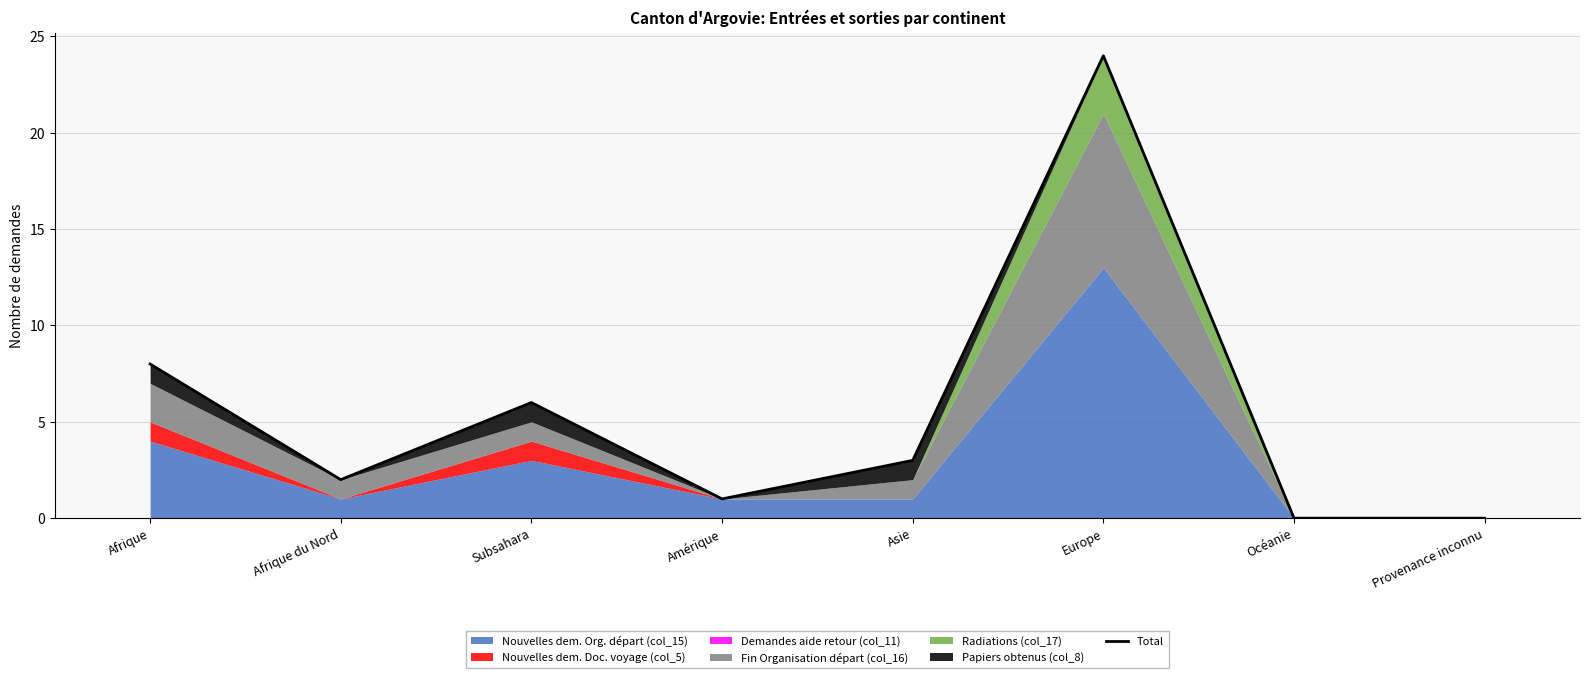

What is the ratio of the value at Afrique du Nord to the value at Asie?

0.7